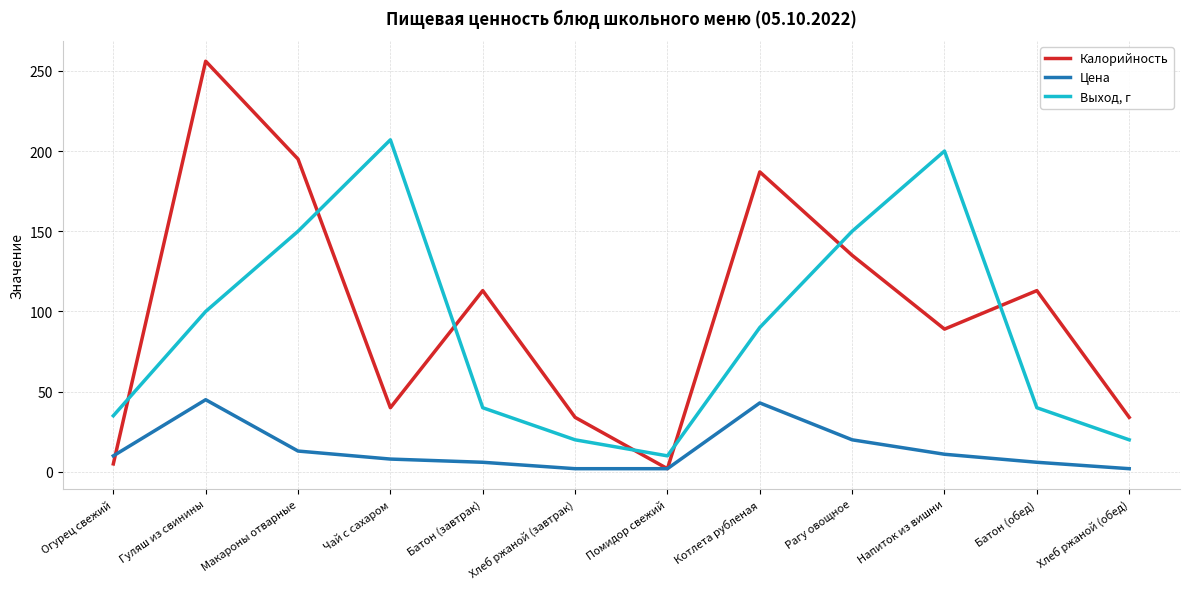

True or false: Цена has more than 0 points higher than both neighbors.

True